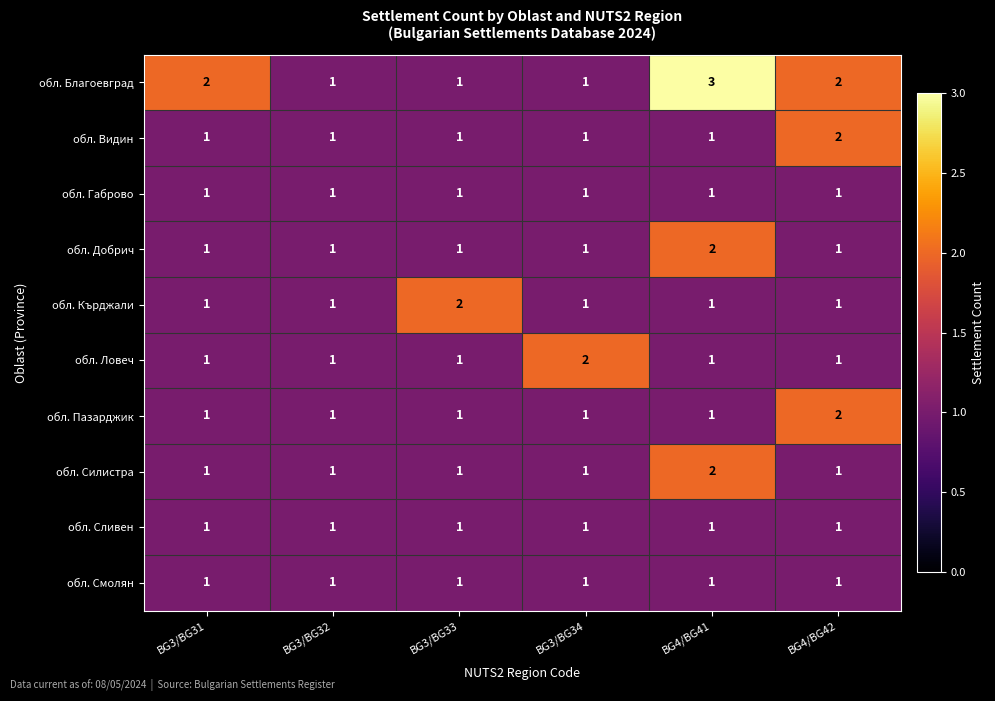

The обл. Благоевград series shows 1 at BG3/BG32. True or false?

True